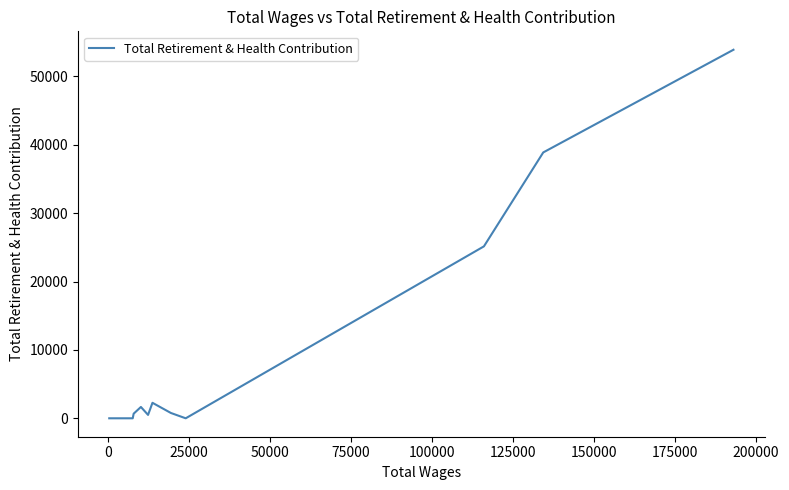

How many lines are shown in the chart?

1